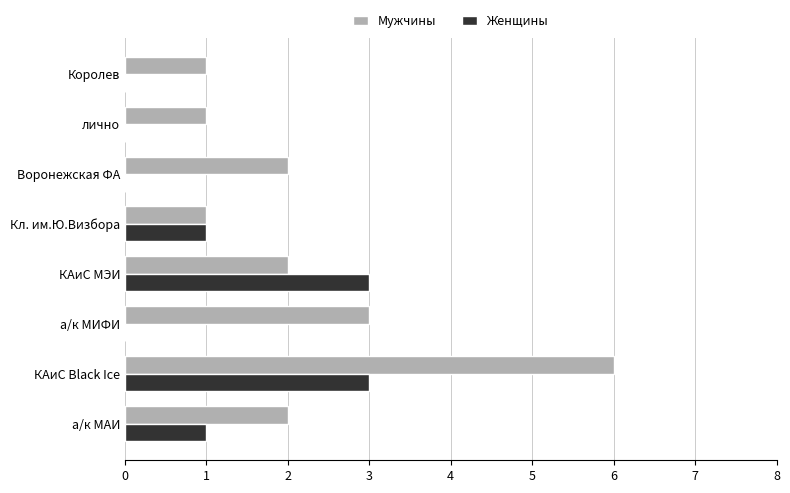

How many Мужчины values are between 1 and 3?

7